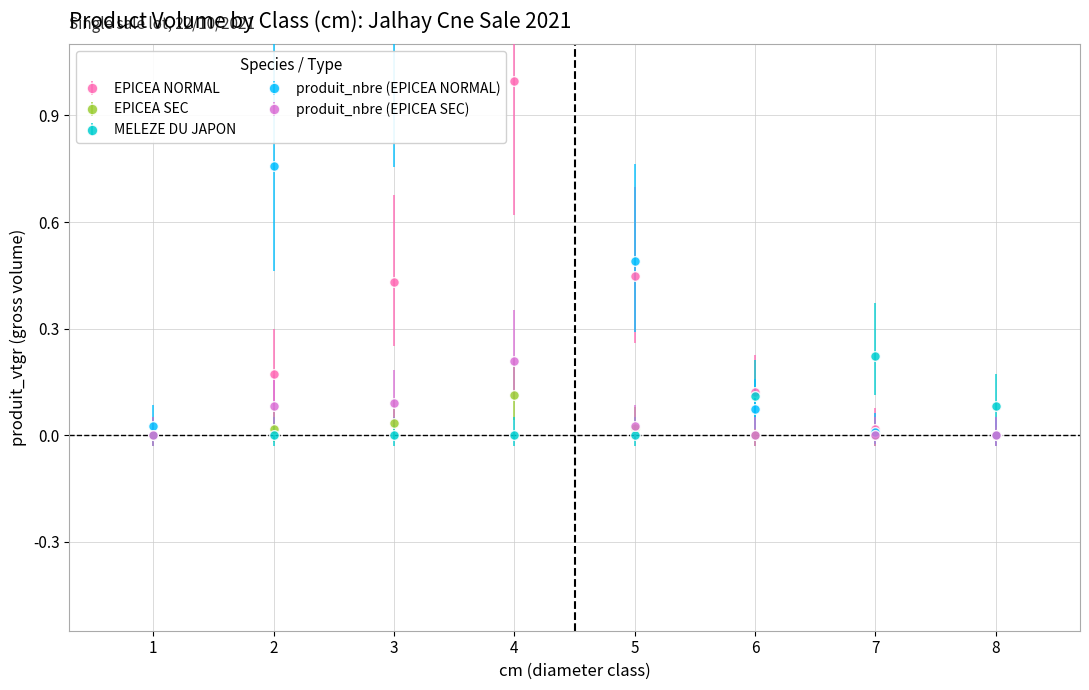

At which category is the sum across all series the highest?

4